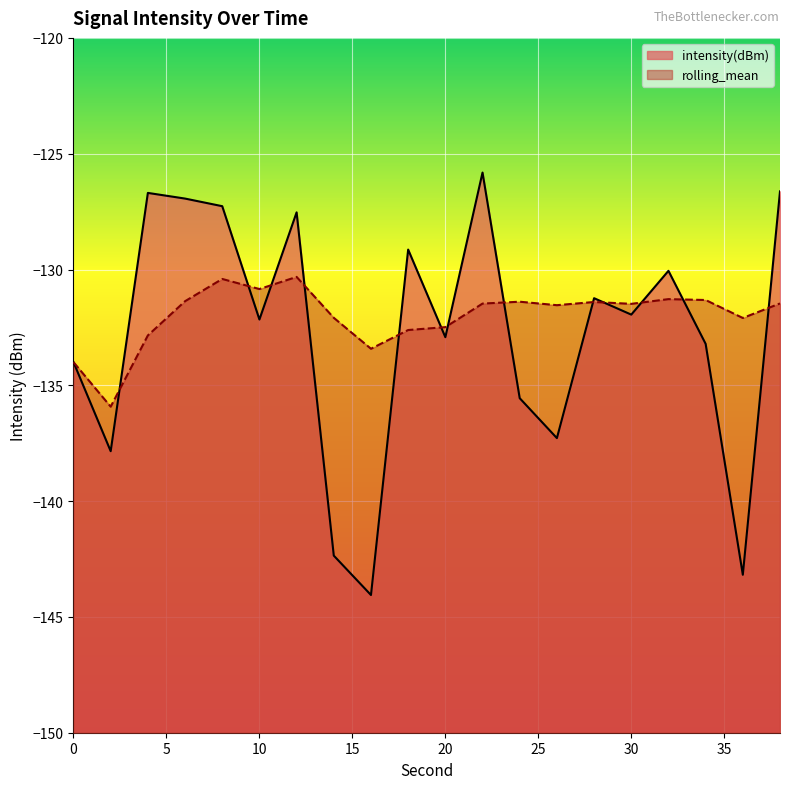

What is the value of the intensity(dBm) point at the 7th from the left?

-127.5